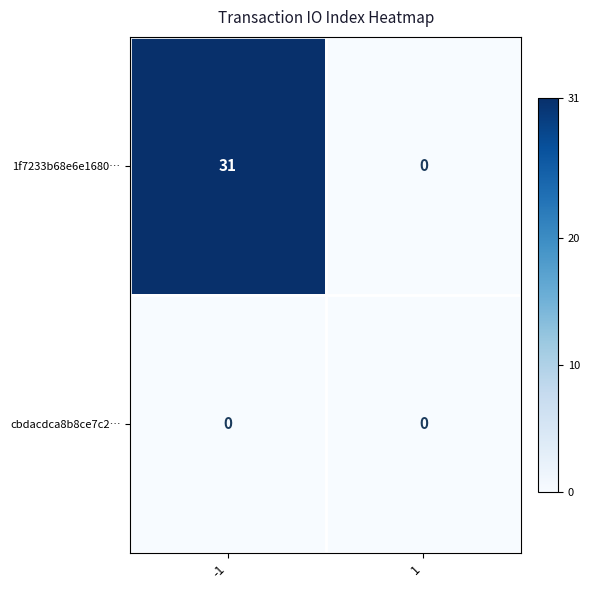

What value does the 1f7233b68e6e1680… series have at -1?

31